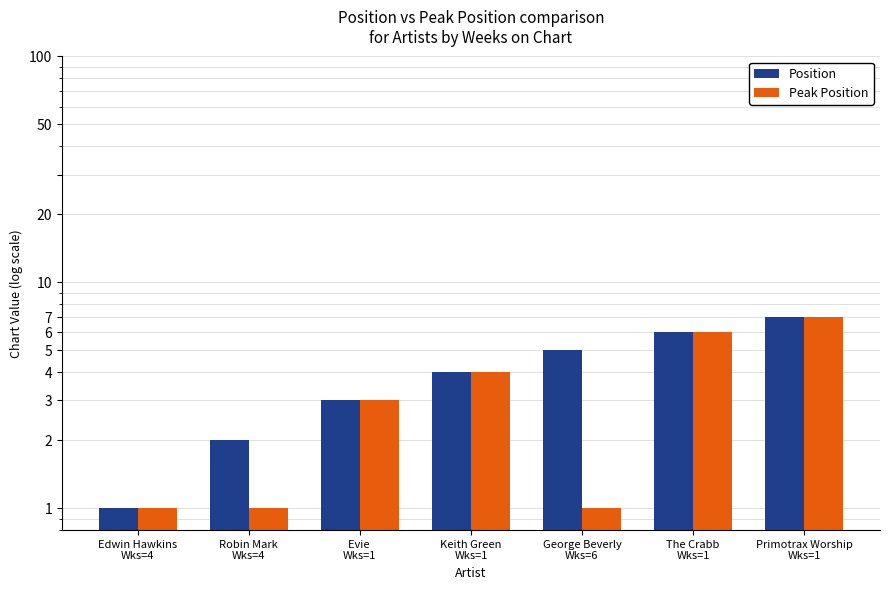

How many Peak Position values are between 1 and 6?

6